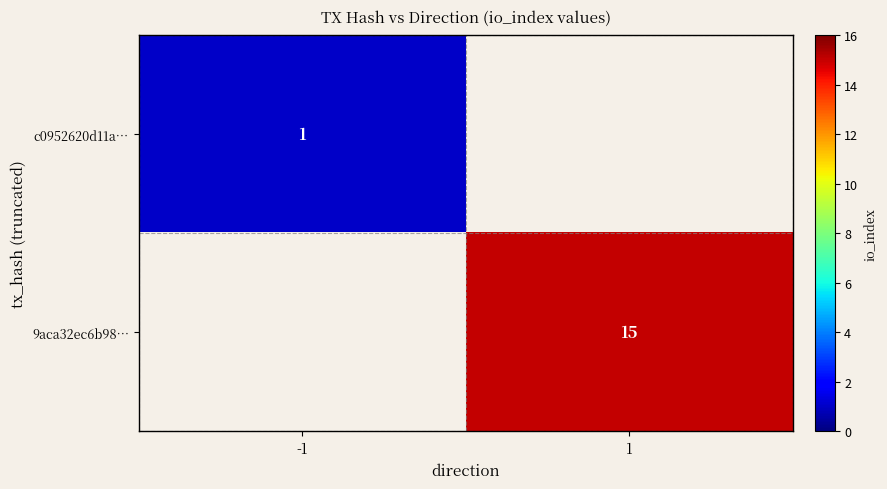

Is the value of c0952620d11a… at -1 greater than the value of 9aca32ec6b98… at 1?

No